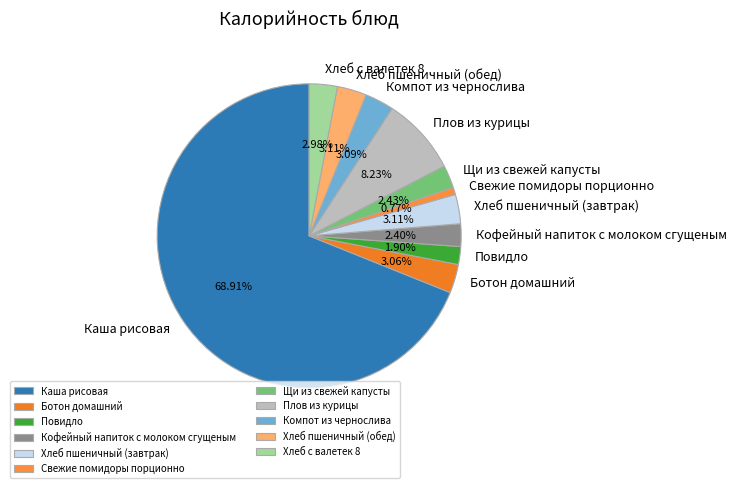

Is Каша рисовая the majority of the pie?

Yes